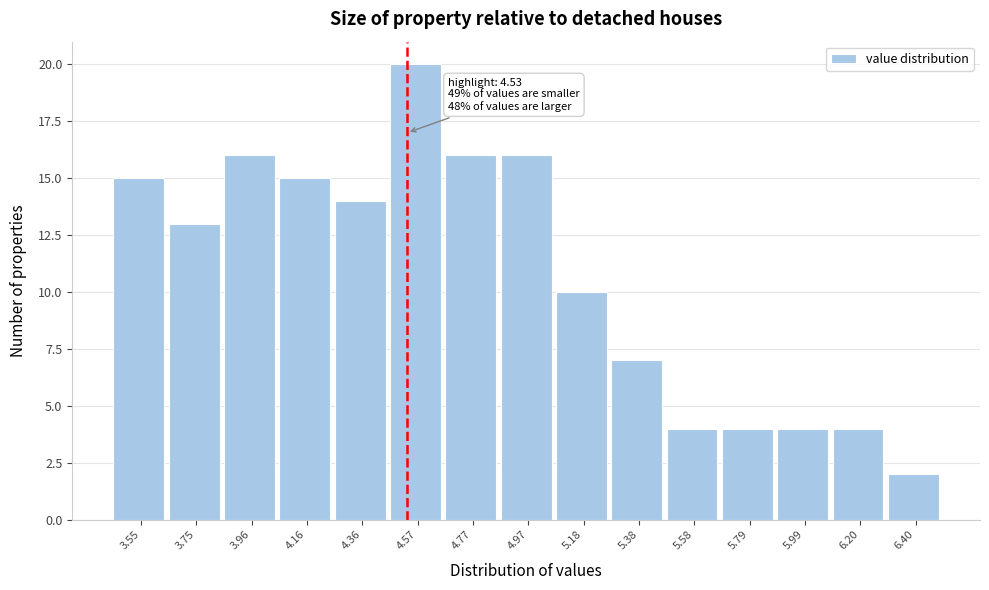

Which range on the x-axis has the tallest bar?

4.45 to 4.65